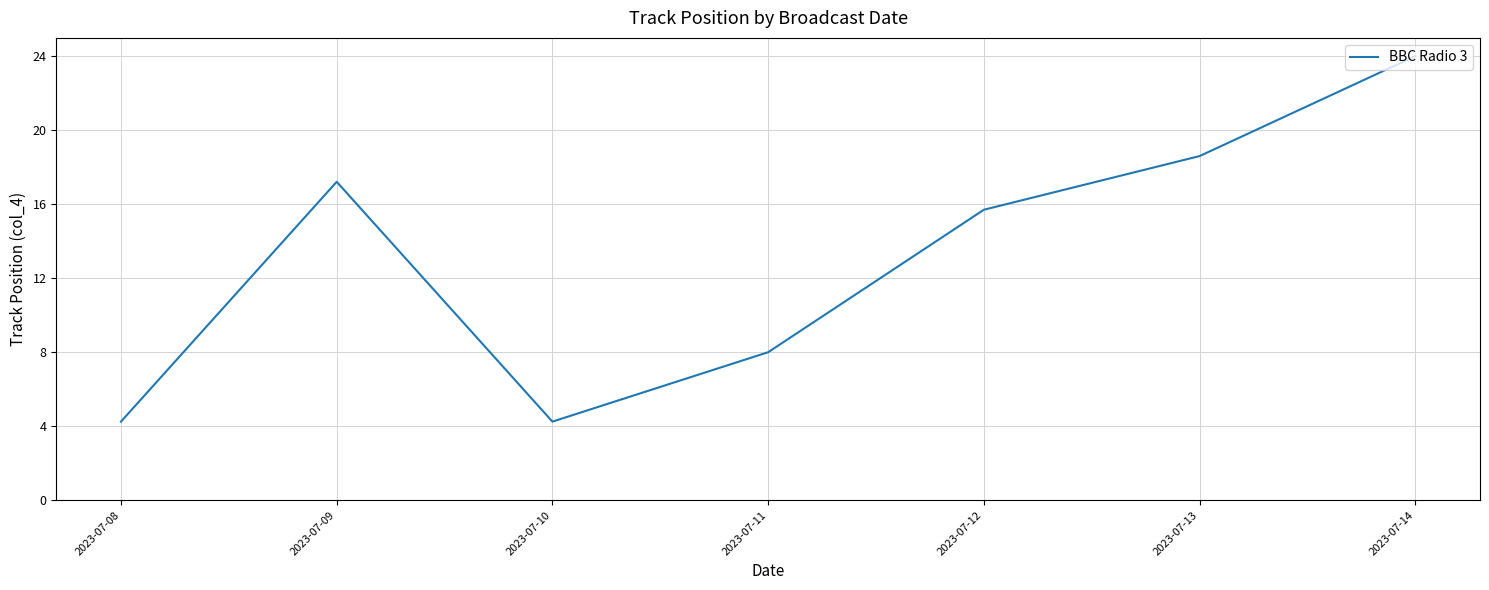

Where is the data nearest to the value 14?

2023-07-12